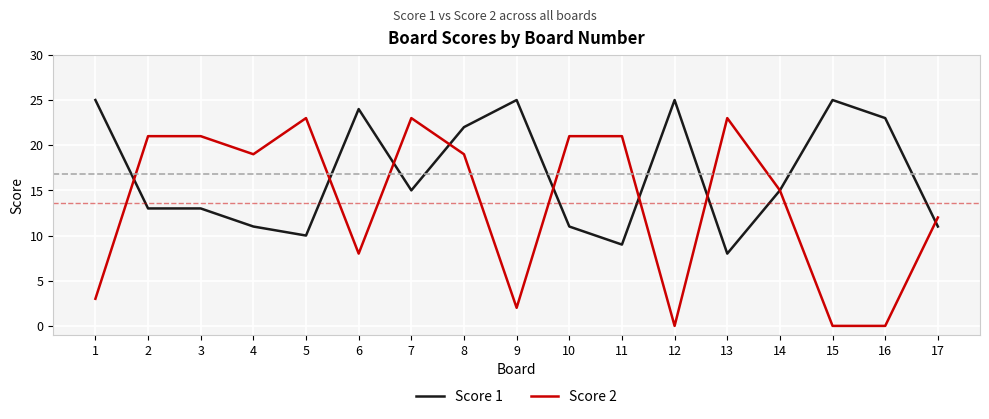

Does the chart display data point markers on the line(s)?

No